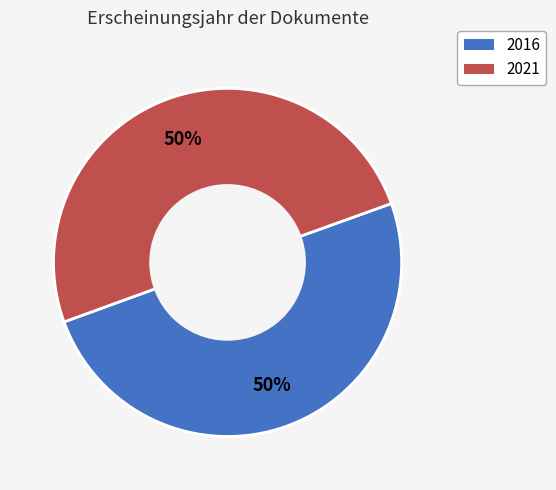

Combined, do 2016 and 2021 account for over 50%?

Yes